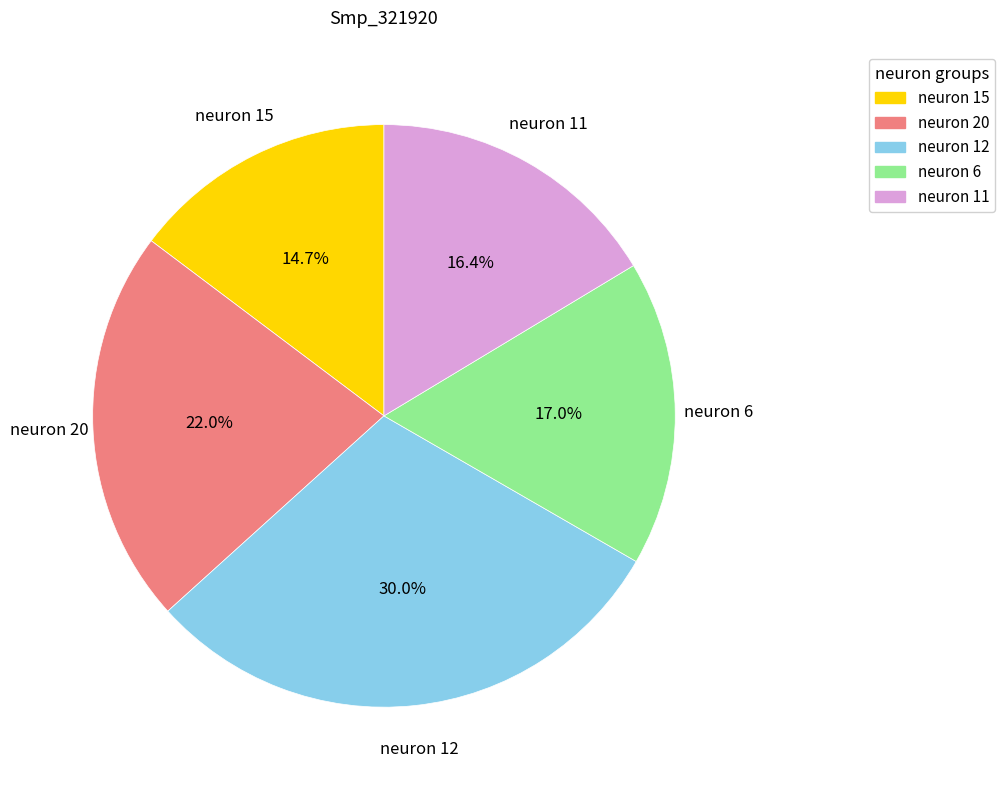

Is neuron 12 the majority of the pie?

No